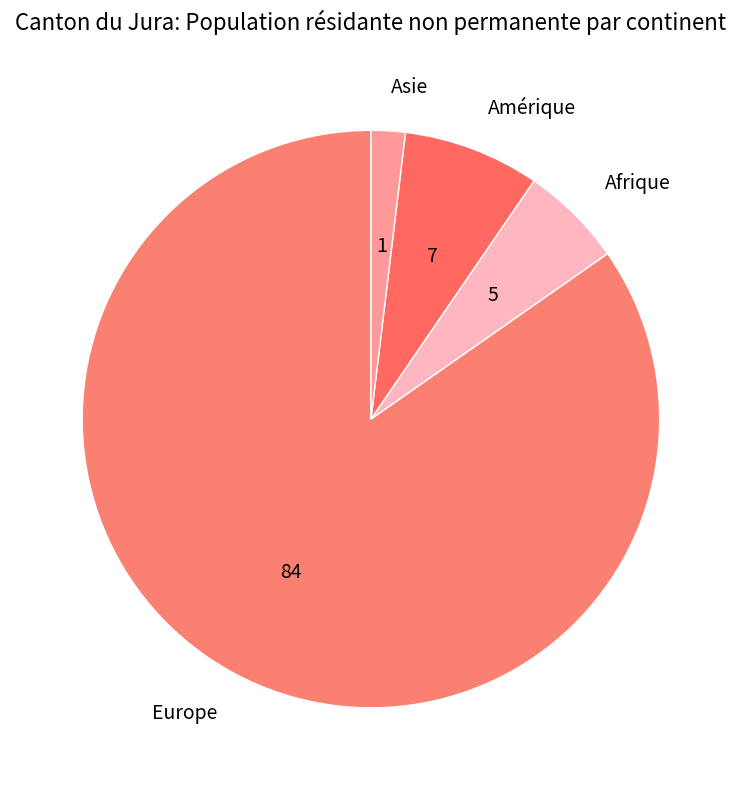

Which slice represents more than half of the pie?

Europe